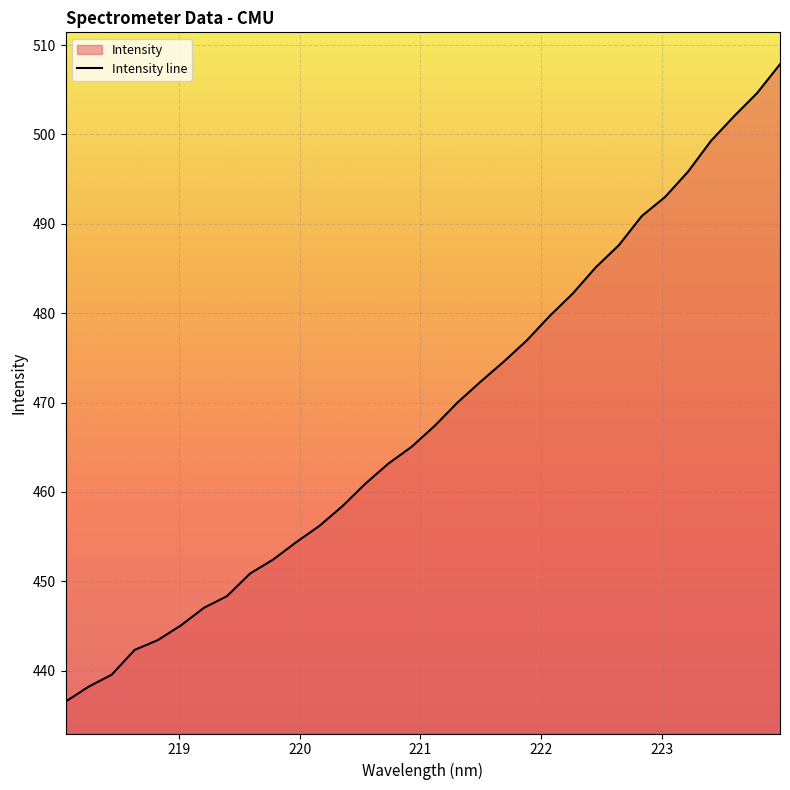

How many distinct data groups are displayed?

1